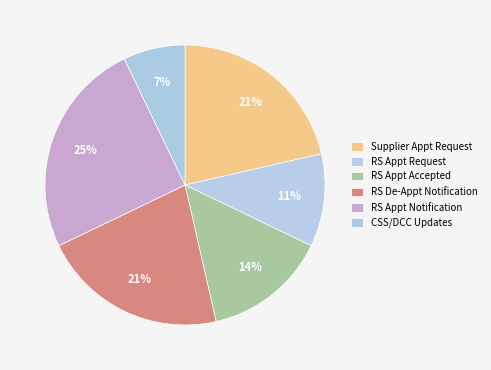

How many slices are in this pie chart?

6